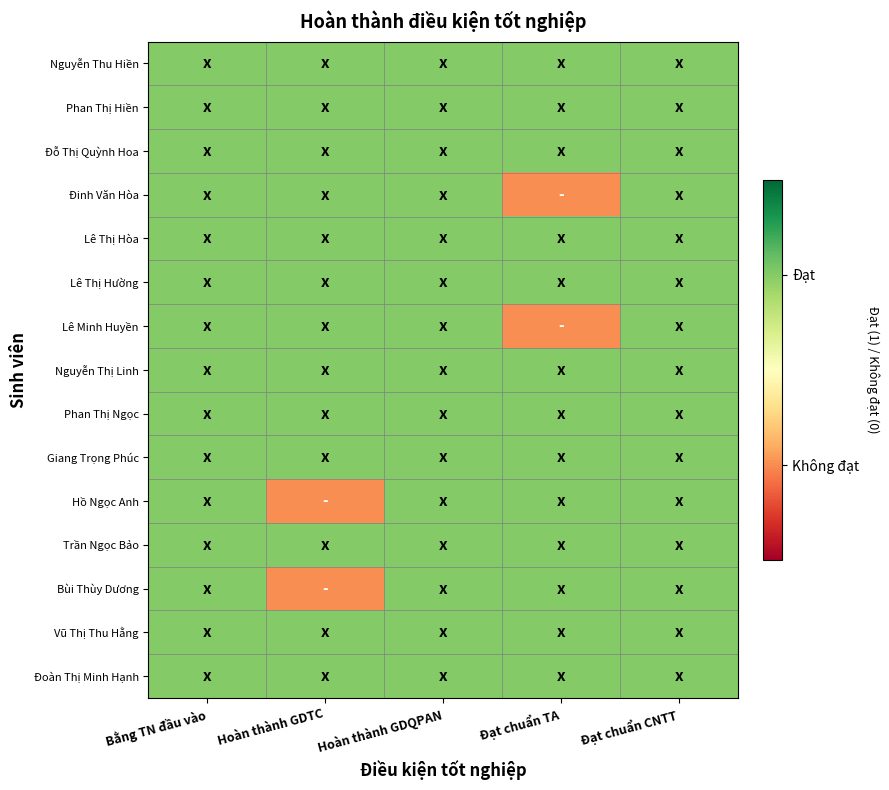

Reading right to left, transcribe all the data shown in this chart.

Nguyễn Thu Hiền: Đạt chuẩn CNTT=1	Đạt chuẩn TA=1	Hoàn thành GDQPAN=1	Hoàn thành GDTC=1	Bằng TN đầu vào=1
Phan Thị Hiền: Đạt chuẩn CNTT=1	Đạt chuẩn TA=1	Hoàn thành GDQPAN=1	Hoàn thành GDTC=1	Bằng TN đầu vào=1
Đỗ Thị Quỳnh Hoa: Đạt chuẩn CNTT=1	Đạt chuẩn TA=1	Hoàn thành GDQPAN=1	Hoàn thành GDTC=1	Bằng TN đầu vào=1
Đinh Văn Hòa: Đạt chuẩn CNTT=1	Đạt chuẩn TA=0	Hoàn thành GDQPAN=1	Hoàn thành GDTC=1	Bằng TN đầu vào=1
Lê Thị Hòa: Đạt chuẩn CNTT=1	Đạt chuẩn TA=1	Hoàn thành GDQPAN=1	Hoàn thành GDTC=1	Bằng TN đầu vào=1
Lê Thị Hường: Đạt chuẩn CNTT=1	Đạt chuẩn TA=1	Hoàn thành GDQPAN=1	Hoàn thành GDTC=1	Bằng TN đầu vào=1
Lê Minh Huyền: Đạt chuẩn CNTT=1	Đạt chuẩn TA=0	Hoàn thành GDQPAN=1	Hoàn thành GDTC=1	Bằng TN đầu vào=1
Nguyễn Thị Linh: Đạt chuẩn CNTT=1	Đạt chuẩn TA=1	Hoàn thành GDQPAN=1	Hoàn thành GDTC=1	Bằng TN đầu vào=1
Phan Thị Ngọc: Đạt chuẩn CNTT=1	Đạt chuẩn TA=1	Hoàn thành GDQPAN=1	Hoàn thành GDTC=1	Bằng TN đầu vào=1
Giang Trọng Phúc: Đạt chuẩn CNTT=1	Đạt chuẩn TA=1	Hoàn thành GDQPAN=1	Hoàn thành GDTC=1	Bằng TN đầu vào=1
Hồ Ngọc Anh: Đạt chuẩn CNTT=1	Đạt chuẩn TA=1	Hoàn thành GDQPAN=1	Hoàn thành GDTC=0	Bằng TN đầu vào=1
Trần Ngọc Bảo: Đạt chuẩn CNTT=1	Đạt chuẩn TA=1	Hoàn thành GDQPAN=1	Hoàn thành GDTC=1	Bằng TN đầu vào=1
Bùi Thùy Dương: Đạt chuẩn CNTT=1	Đạt chuẩn TA=1	Hoàn thành GDQPAN=1	Hoàn thành GDTC=0	Bằng TN đầu vào=1
Vũ Thị Thu Hằng: Đạt chuẩn CNTT=1	Đạt chuẩn TA=1	Hoàn thành GDQPAN=1	Hoàn thành GDTC=1	Bằng TN đầu vào=1
Đoàn Thị Minh Hạnh: Đạt chuẩn CNTT=1	Đạt chuẩn TA=1	Hoàn thành GDQPAN=1	Hoàn thành GDTC=1	Bằng TN đầu vào=1